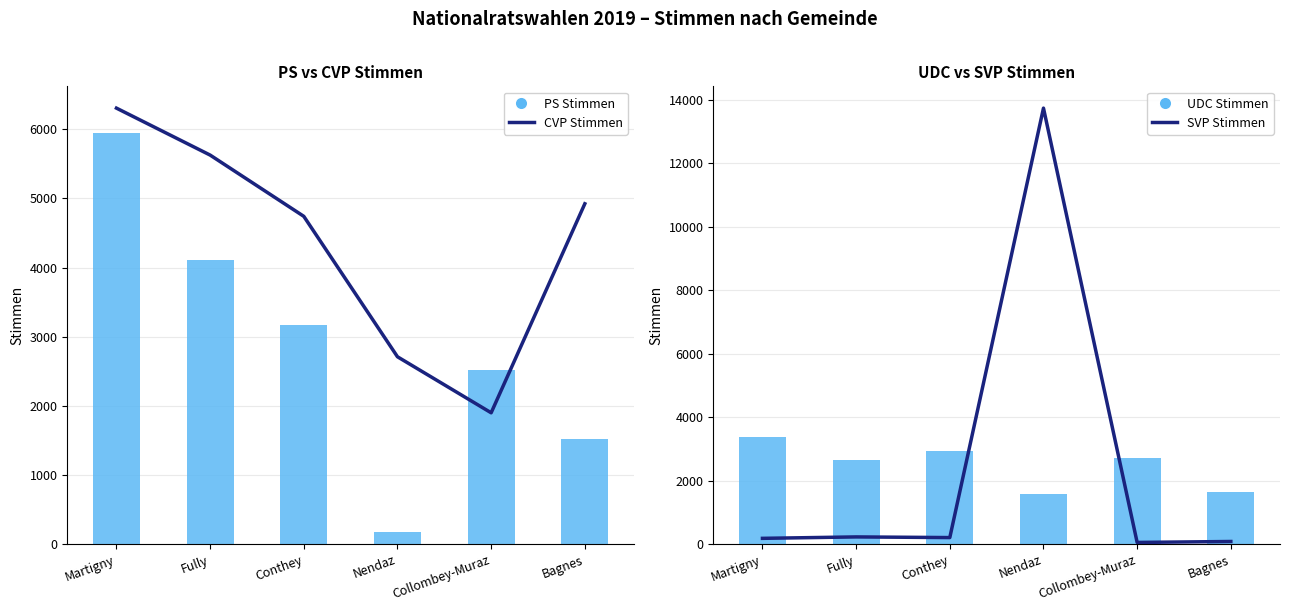

Read the CVP Stimmen value at Martigny, to the nearest 10.

6300